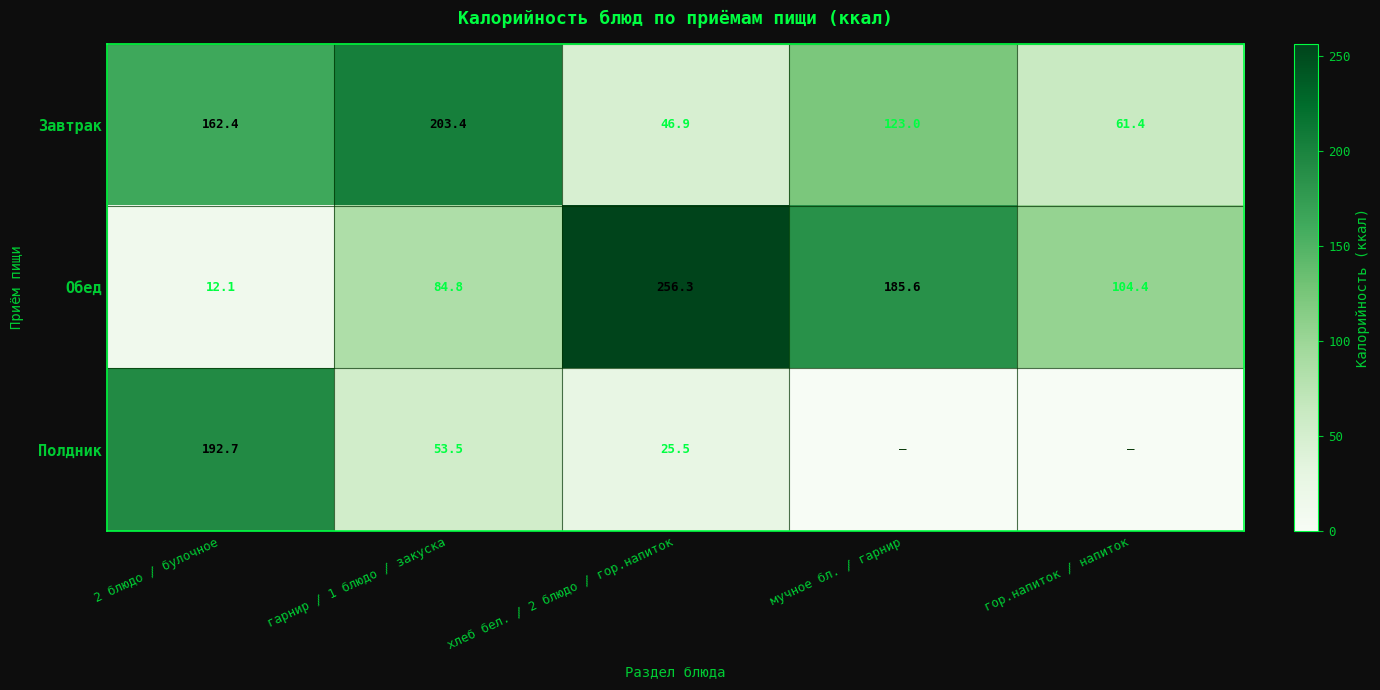

The Обед series shows 12.1 at 2 блюдо / булочное. True or false?

True